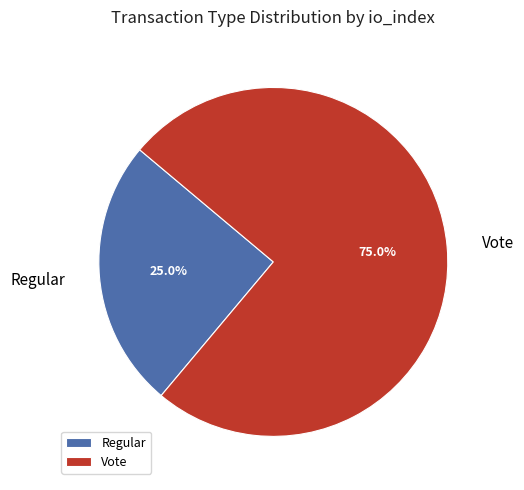

How many segments does this pie chart have?

2